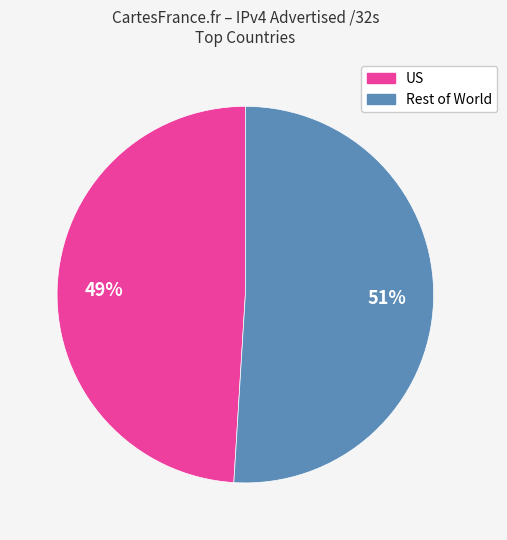

Is there a majority slice in this chart?

Yes